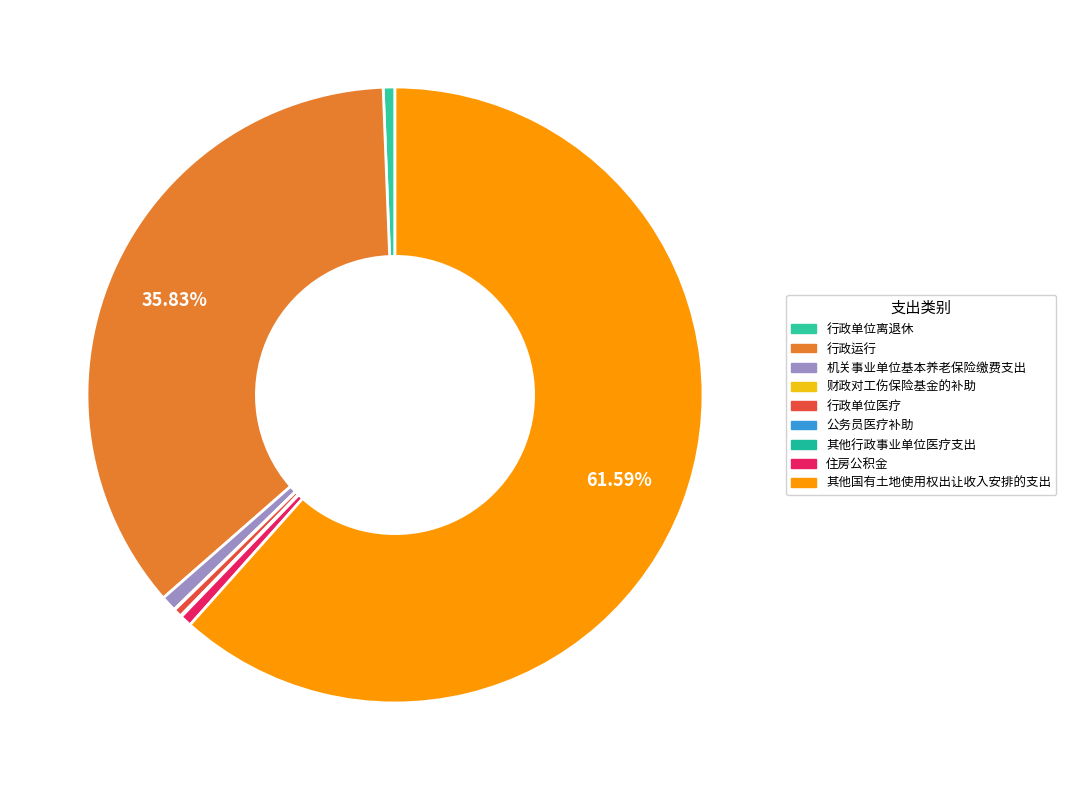

What percentage is NOT represented by 住房公积金?

99.4%